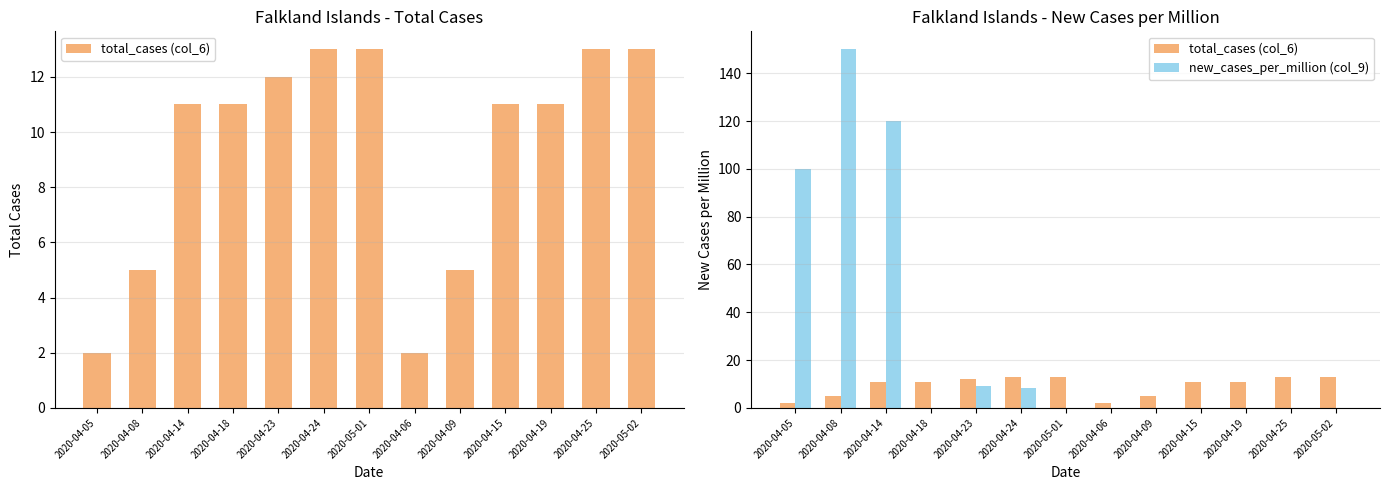

At 2020-04-14, list the series in order from smallest to largest.

total_cases (col_6), new_cases_per_million (col_9)